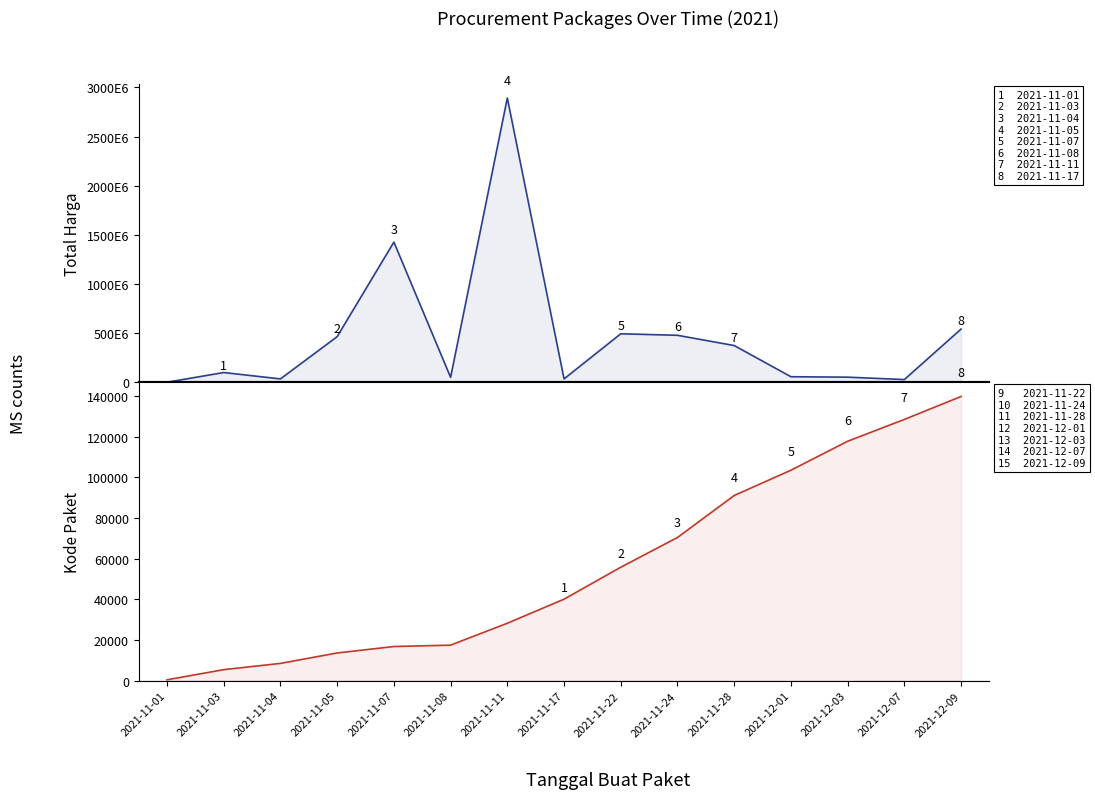

What is the total value across all series at 2021-11-11?

2892150271